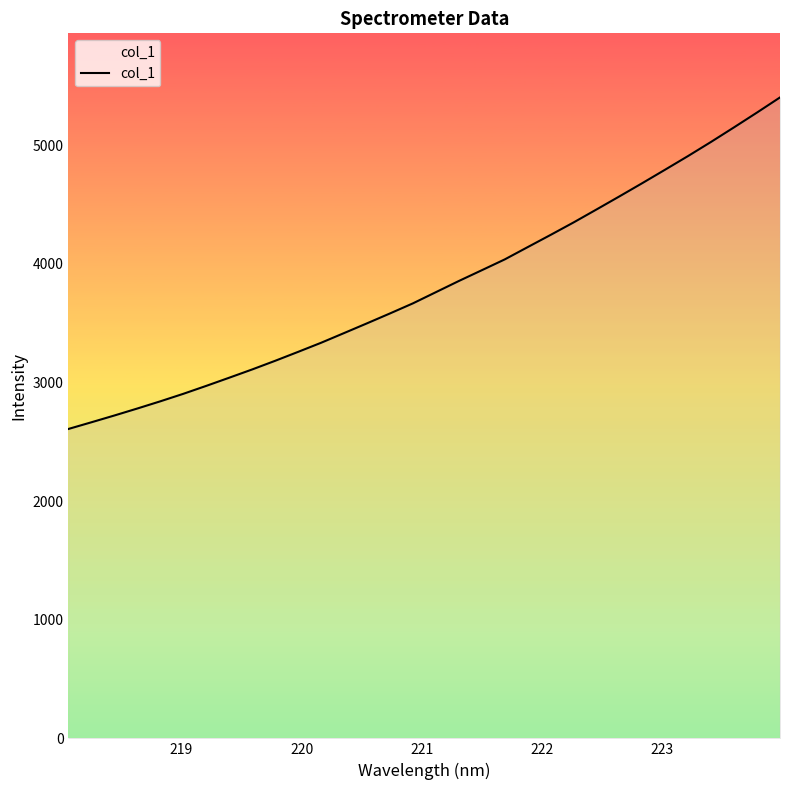

What is the difference between the maximum and minimum values?

2793.7